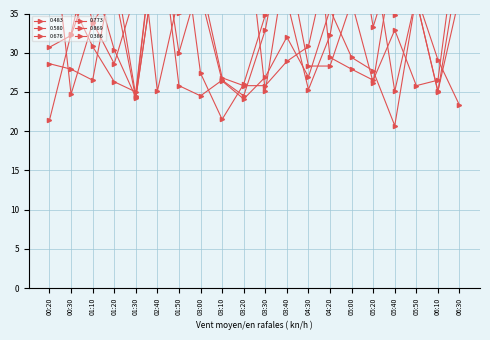

Reading left to right, list all the values displayed in this chart.

0.483: 00:20=49.1	00:30=24.7	01:10=33.8	01:20=38.1	01:30=24.2	02:40=43.1	01:50=35.1	03:00=39.3	03:10=26.8	03:20=25.8	03:30=25.8	03:40=28.9	04:30=30.8	04:20=43.1	05:00=49.4	05:20=33.3	05:40=42.2	05:50=36.6	06:10=35.8	06:30=39.3
0.580: 00:20=50.3	00:30=44.6	01:10=33.9	01:20=28.6	01:30=37.7	02:40=43.8	01:50=48.0	03:00=27.4	03:10=21.5	03:20=26.0	03:30=34.8	03:40=36.7	04:30=25.3	04:20=32.2	05:00=48.0	05:20=51.3	05:40=34.8	05:50=36.7	06:10=25.1	06:30=37.2
0.676: 00:20=41.6	00:30=36.5	01:10=30.8	01:20=26.3	01:30=25.0	02:40=48.2	01:50=30.0	03:00=39.5	03:10=36.5	03:20=41.8	03:30=42.9	03:40=42.4	04:30=28.3	04:20=28.3	05:00=36.5	05:20=26.2	05:40=42.9	05:50=36.7	06:10=25.0	06:30=41.8
0.773: 00:20=28.6	00:30=27.9	01:10=26.5	01:20=41.2	01:30=24.5	02:40=48.2	01:50=25.8	03:00=24.5	03:10=26.5	03:20=24.5	03:30=32.9	03:40=47.2	04:30=55.8	04:20=29.4	05:00=27.9	05:20=26.5	05:40=32.9	05:50=25.8	06:10=26.5	06:30=47.2
0.869: 00:20=21.4	00:30=32.4	01:10=44.0	01:20=49.2	01:30=49.2	02:40=25.1	01:50=37.2	03:00=51.7	03:10=42.4	03:20=49.5	03:30=25.1	03:40=42.4	04:30=49.5	04:20=42.4	05:00=49.5	05:20=42.4	05:40=25.1	05:50=37.2	06:10=51.7	06:30=42.4
0.386: 00:20=30.7	00:30=32.2	01:10=39.9	01:20=30.4	01:30=24.3	02:40=43.1	01:50=36.9	03:00=37.4	03:10=26.4	03:20=24.1	03:30=26.9	03:40=32.0	04:30=26.9	04:20=35.5	05:00=29.4	05:20=27.7	05:40=20.7	05:50=37.3	06:10=29.1	06:30=23.3